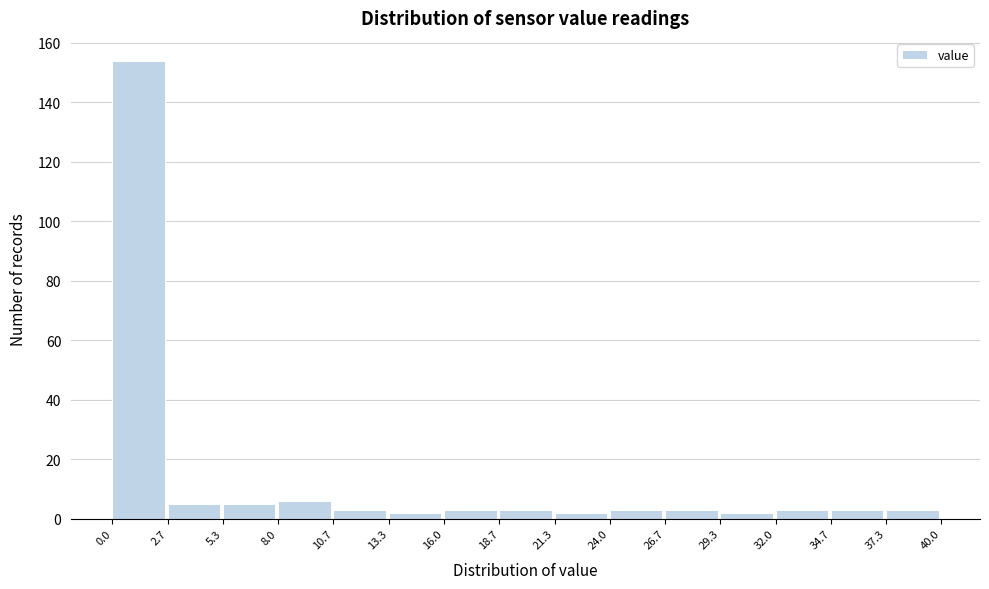

Reading left to right, transcribe this chart: for each bar, give the range it covers on the x-axis and its height. The values are not printed on the chart, so give them approximately, as read against the axis.

0.0 to 2.7: 154
2.7 to 5.3: 6
5.3 to 8.0: 6
8.0 to 10.7: 6
10.7 to 13.3: 4
13.3 to 16.0: 2
16.0 to 18.7: 4
18.7 to 21.3: 4
21.3 to 24.0: 2
24.0 to 26.7: 4
26.7 to 29.3: 4
29.3 to 32.0: 2
32.0 to 34.7: 4
34.7 to 37.3: 4
37.3 to 40.0: 4